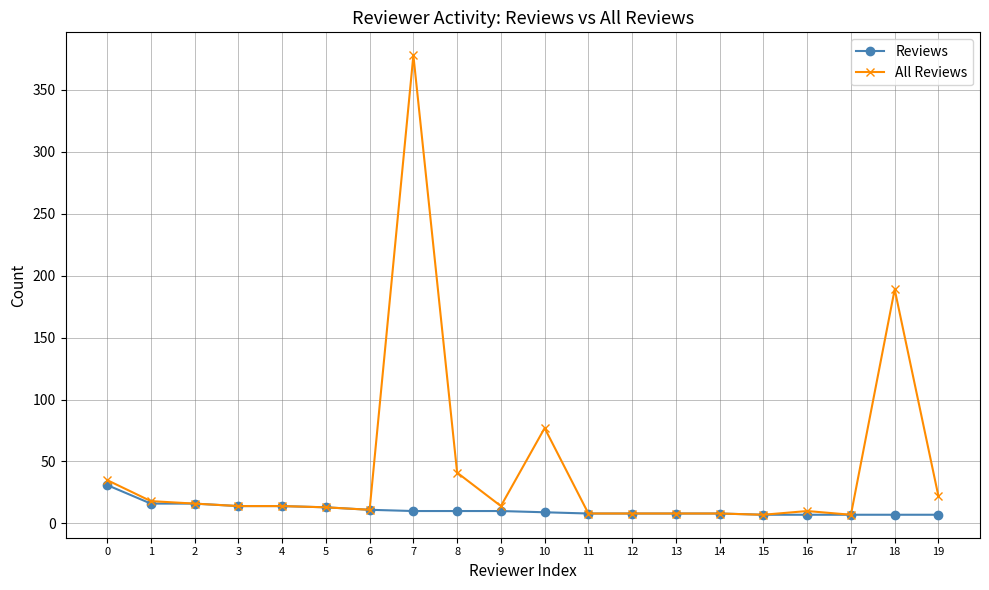

Which series has the largest total across all categories?

All Reviews